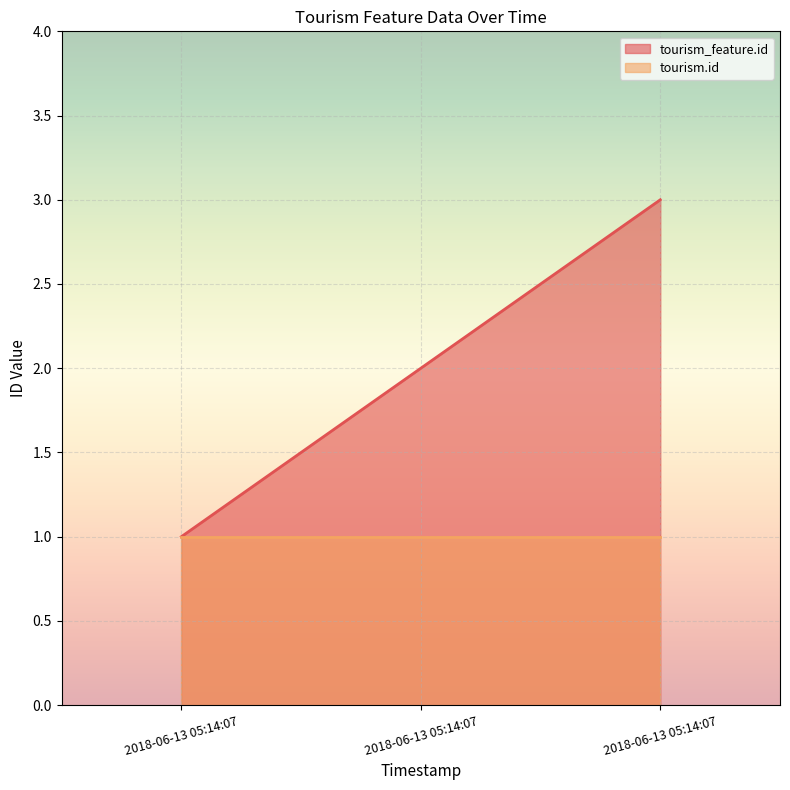

Approximately how many times larger is the value at 2018-06-13 05:14:07 compared to 2018-06-13 05:14:07?

0.3